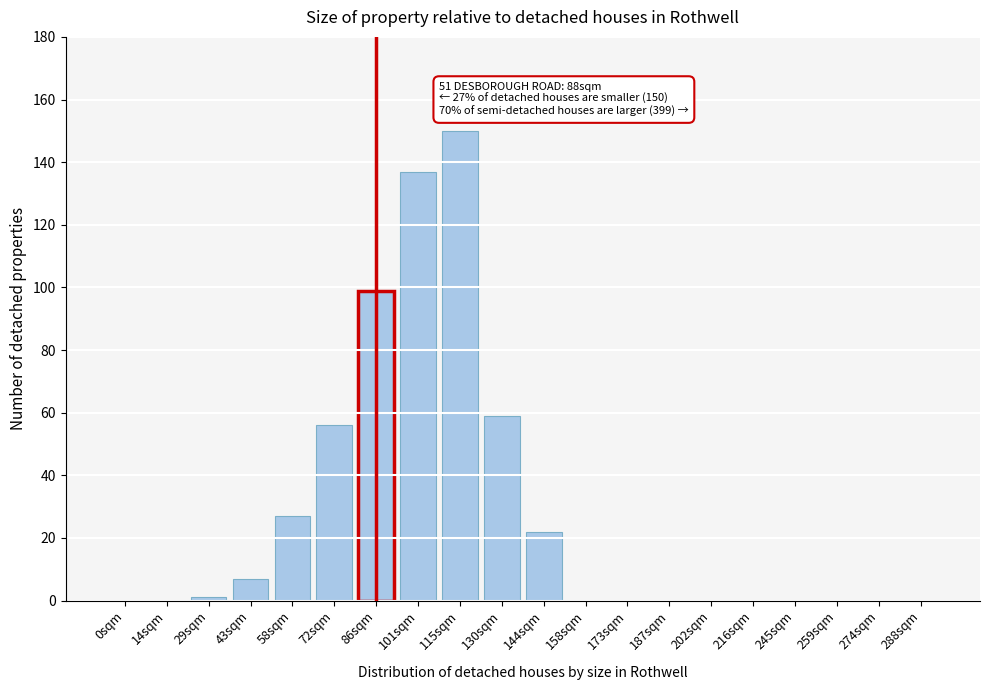

Reading right to left, what are all the values shown in this chart?

288sqm=0	274sqm=0	259sqm=0	245sqm=0	216sqm=0	202sqm=0	187sqm=0	173sqm=0	158sqm=0	144sqm=22	130sqm=59	115sqm=150	101sqm=137	86sqm=99	72sqm=56	58sqm=27	43sqm=7	29sqm=1	14sqm=0	0sqm=0